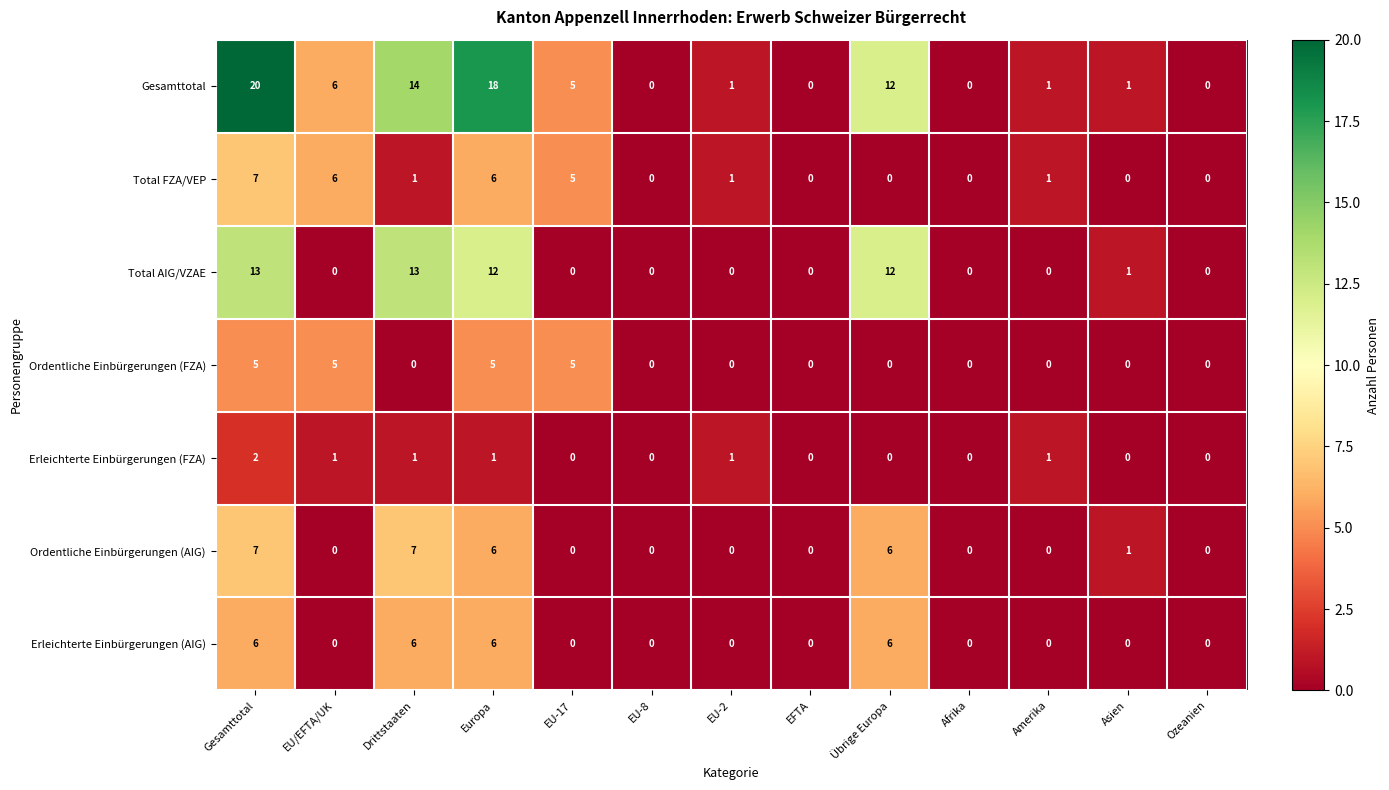

Where is Gesamttotal nearest to the value 10?

Übrige Europa